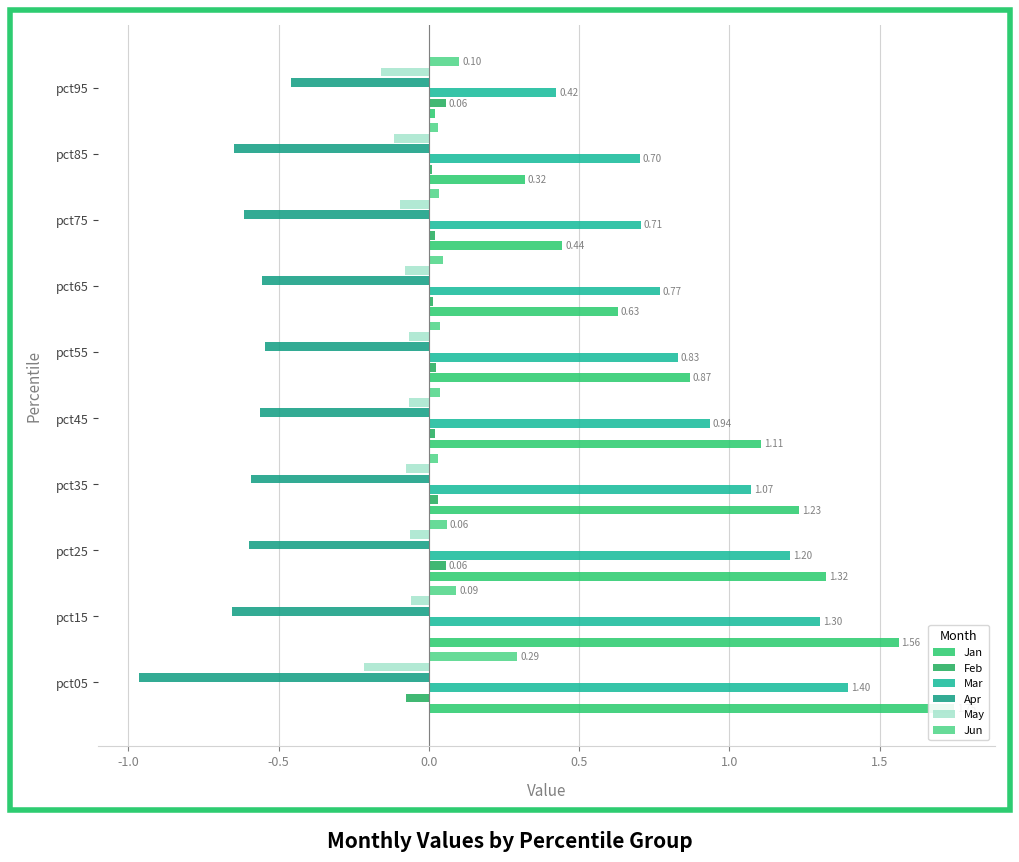

Does the chart contain stacked bars?

No